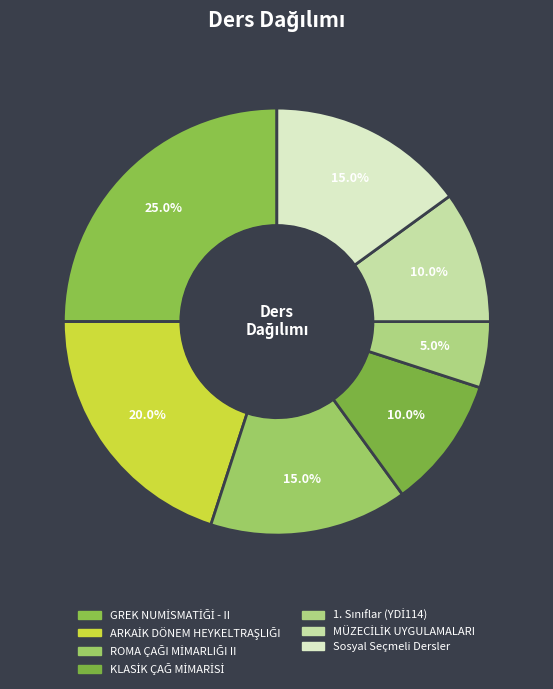

Is it true that 1. Sınıflar (YDİ114) is 15% of the pie?

False